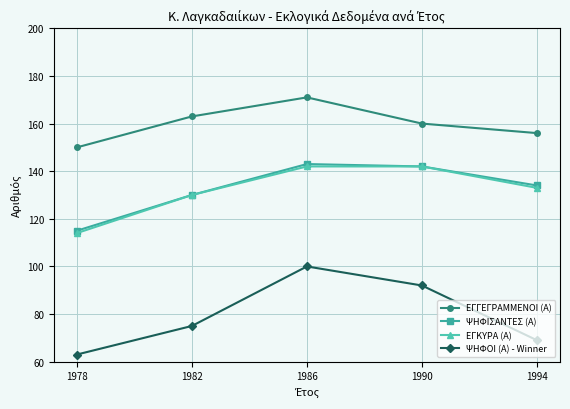

In ΨΗΦΙΣΑΝΤΕΣ (Α), how many points are higher than both neighbors (excluding endpoints)?

1